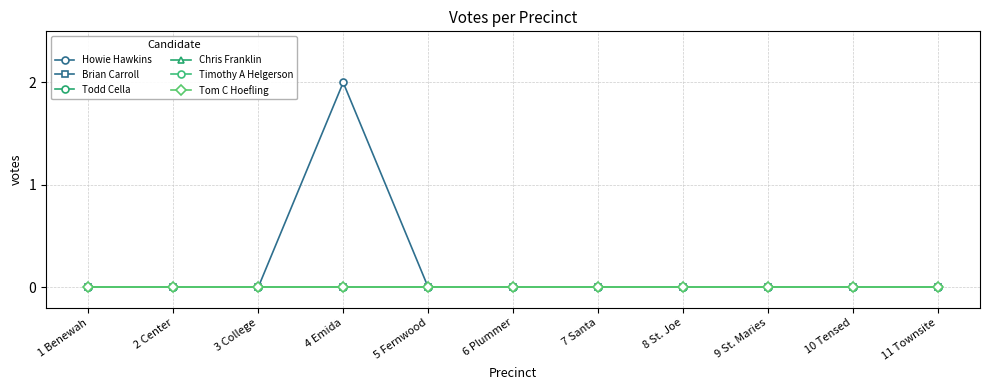

The Timothy A Helgerson series shows 0 at 11 Townsite. True or false?

True